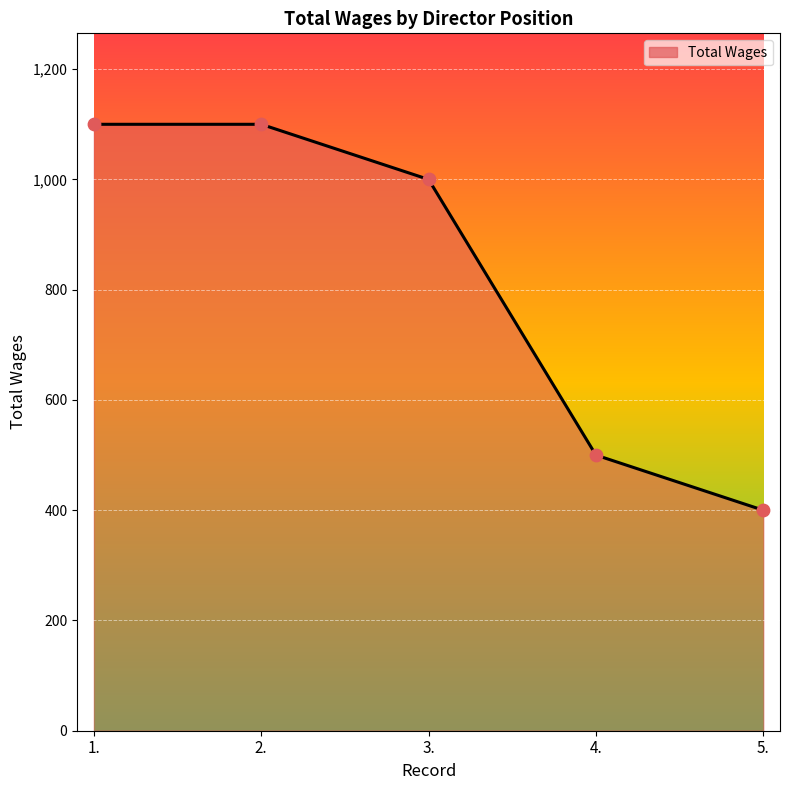

What is the change in value from 2. to 4.?

-600